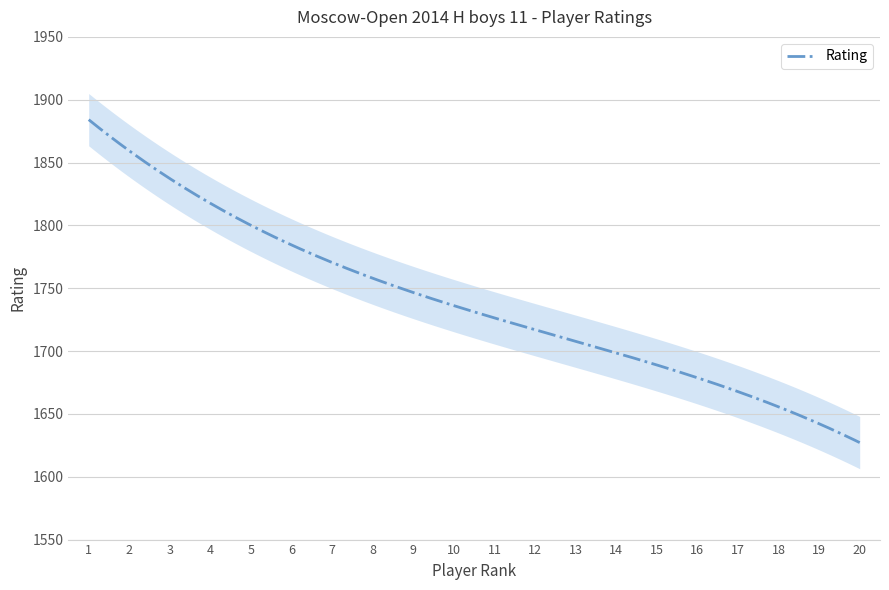

How many series are shown in this chart?

1